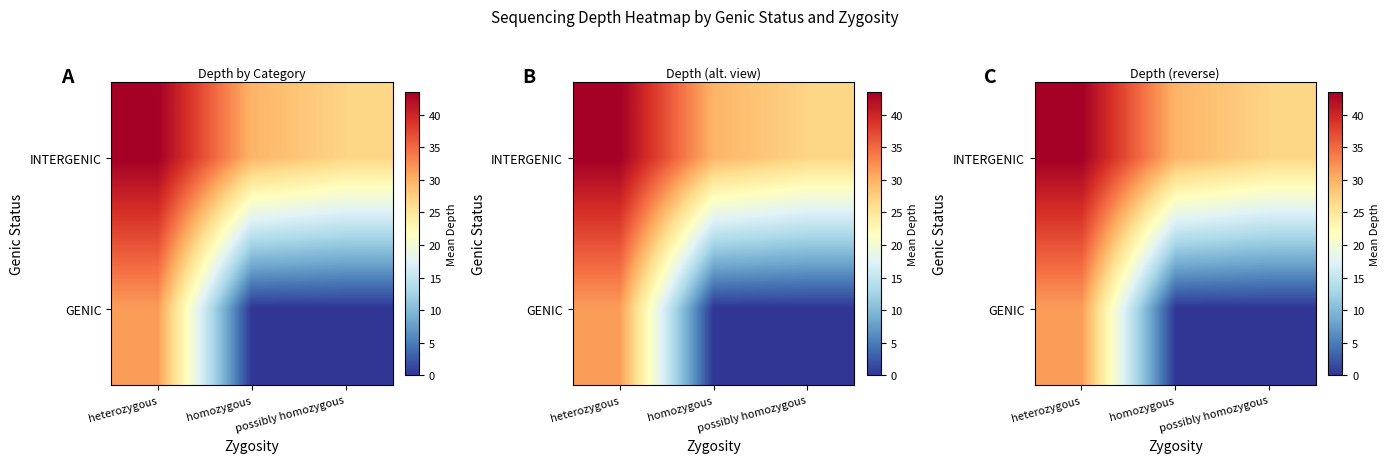

Is it true that INTERGENIC equals 41.3 at homozygous?

False